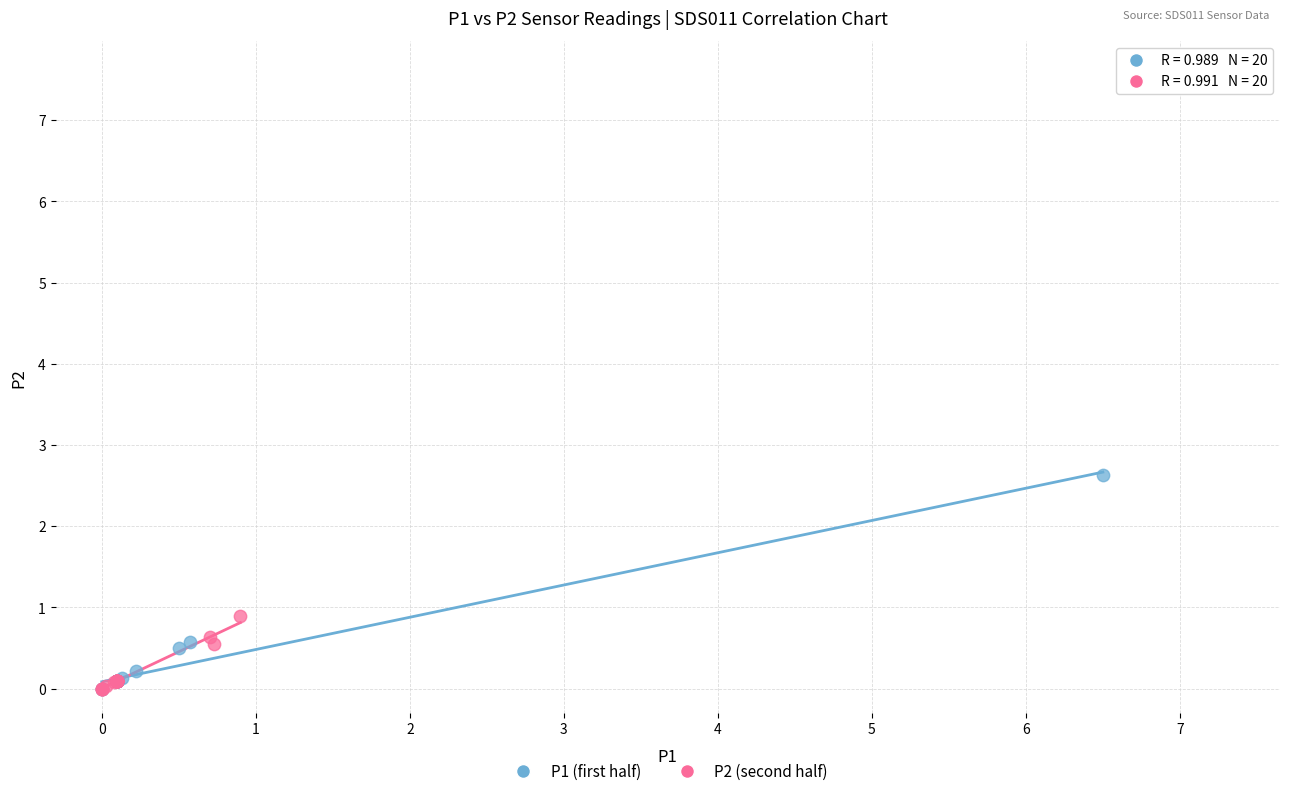

Which series has the largest Y range (max minus min)?

P1 (first half)